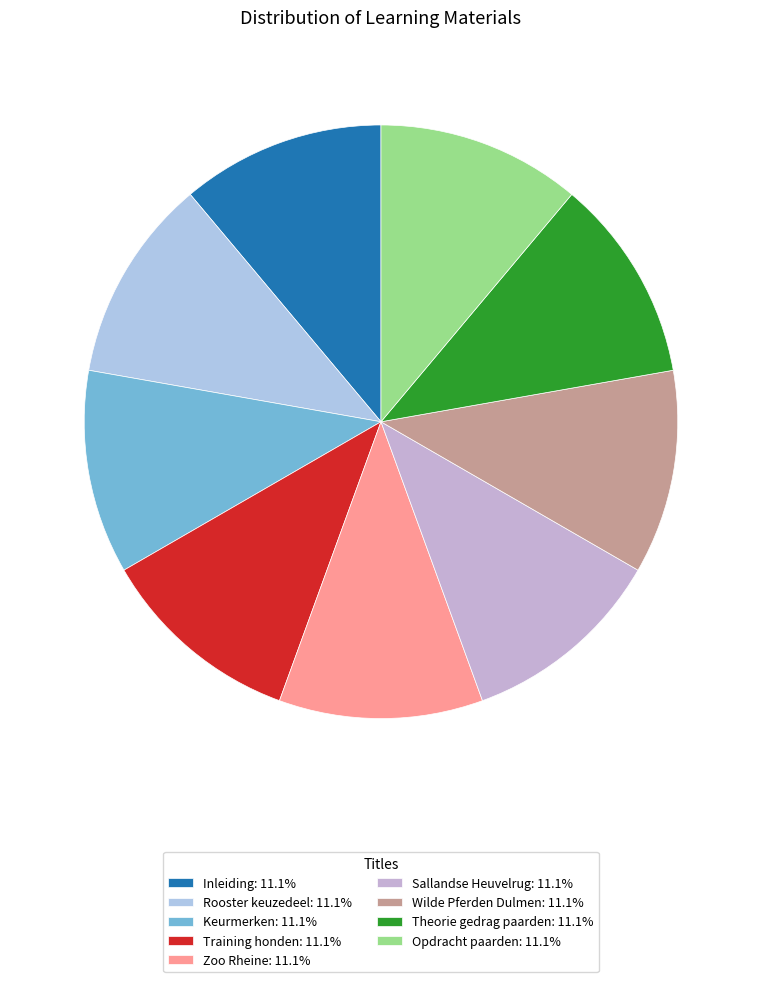

Count the number of slices in the pie.

9